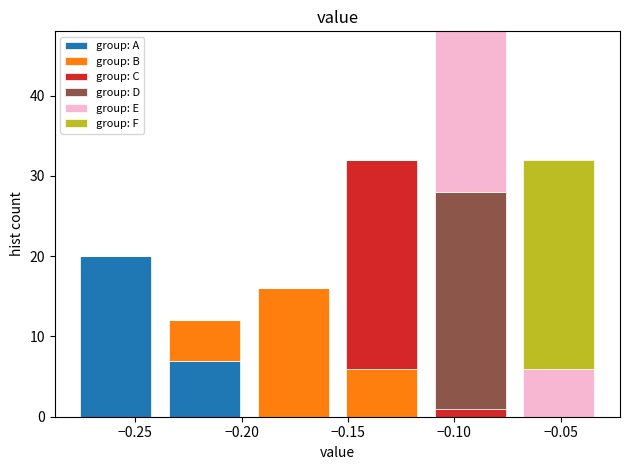

Which range on the x-axis has the tallest stacked bar (by total height)?

-0.115 to -0.070